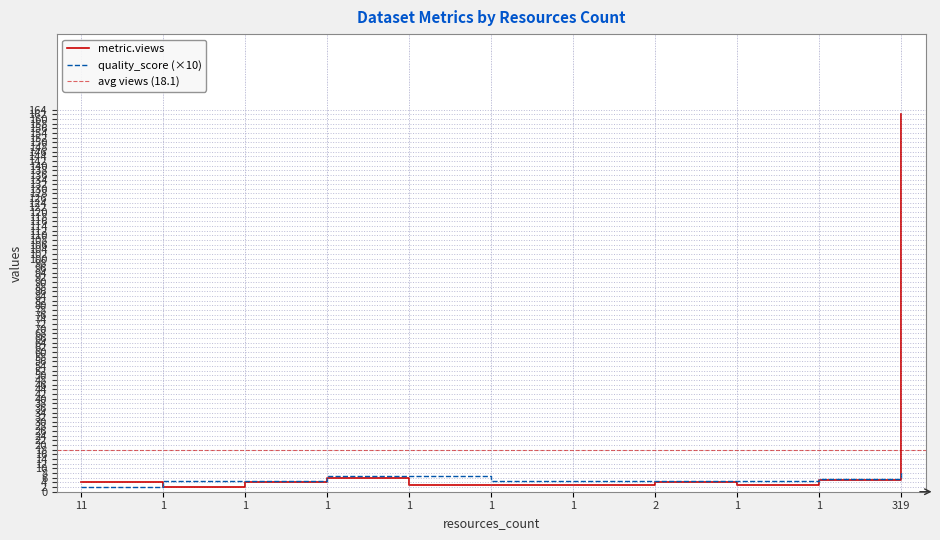

List the series in order of their peak value, lowest first.

quality_score, metric.views